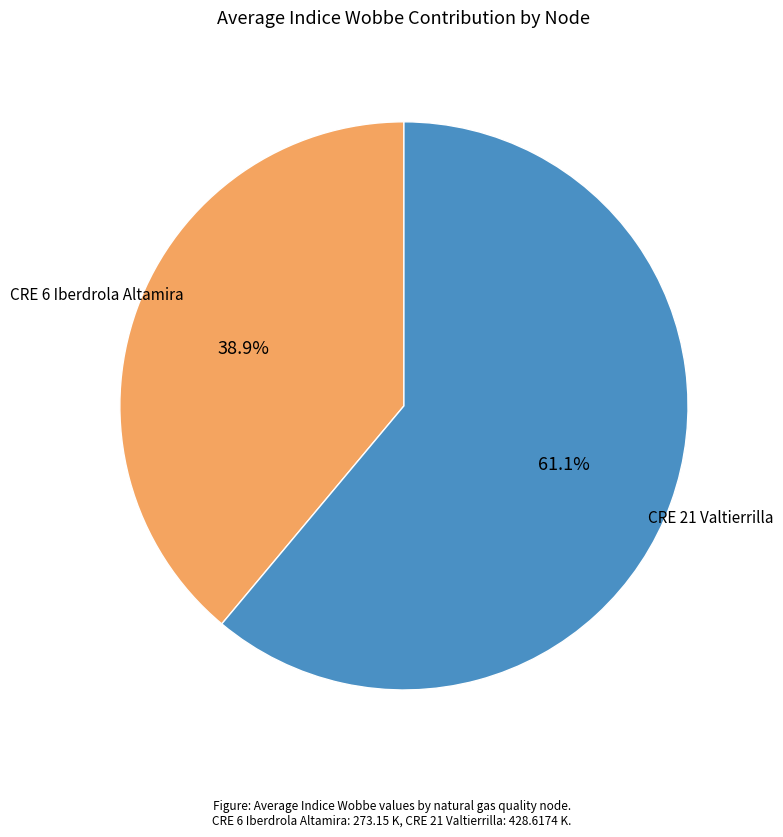

To the nearest percent, what is the difference between the largest and smallest slice percentages?

22%